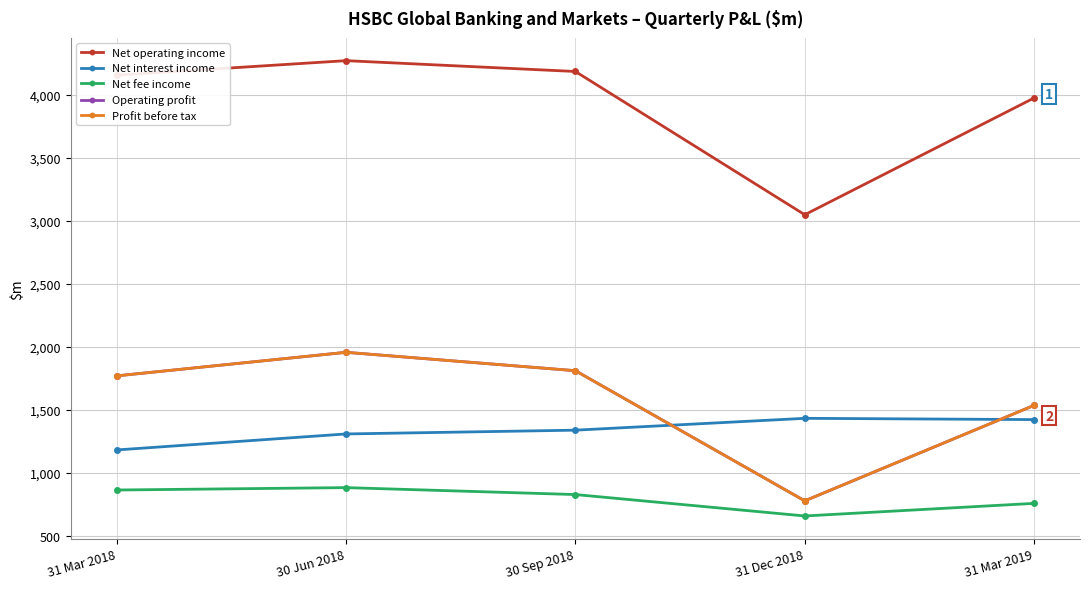

How many interior local peaks does the Net interest income series have?

1